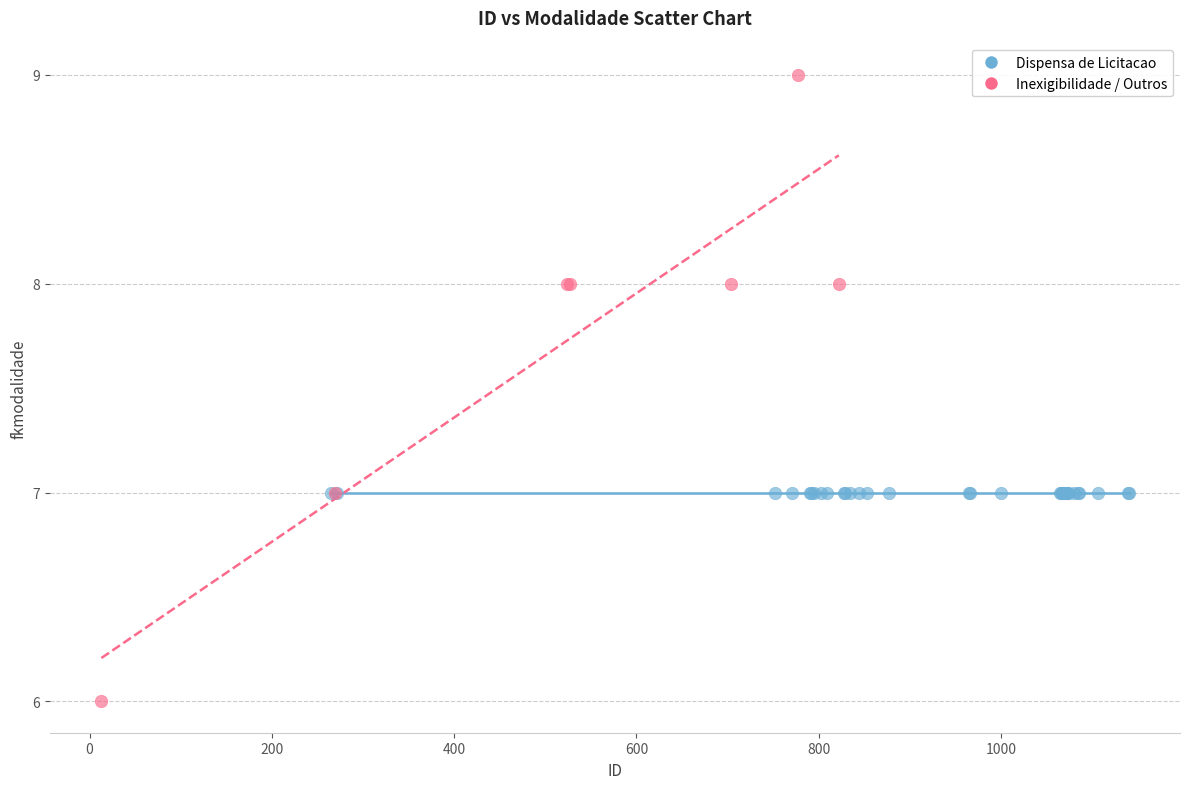

Which series reaches the maximum Y coordinate?

Inexigibilidade / Outros